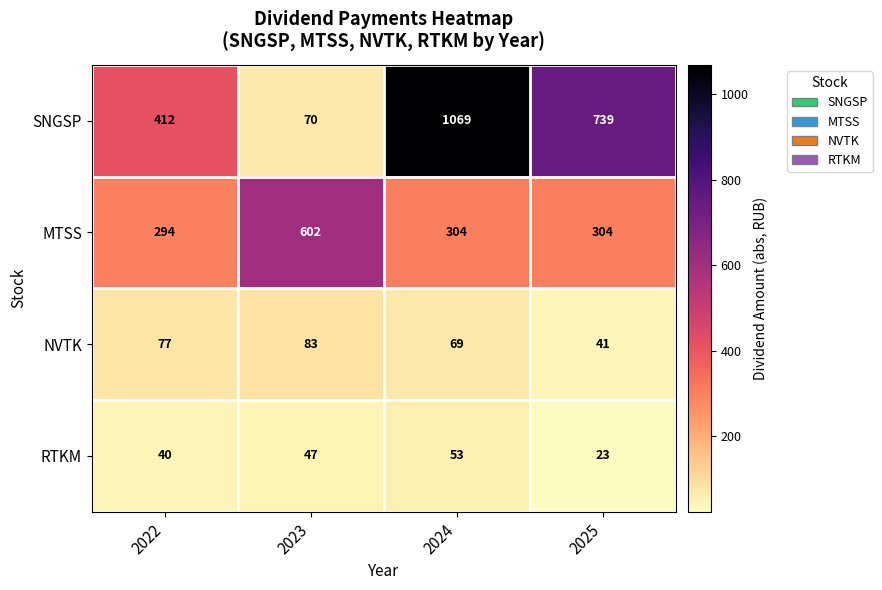

The value of SNGSP at 2025 is 739. True or false?

True